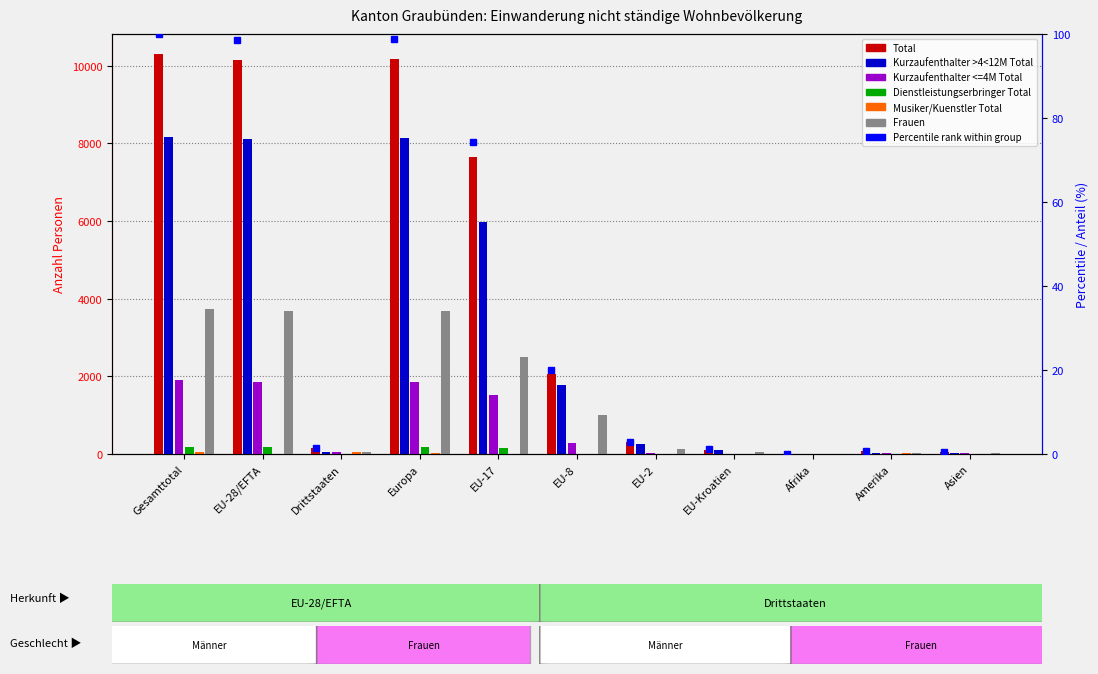

Rank the series by their maximum value, from lowest to highest.

Musiker/Kuenstler Total, Dienstleistungserbringer Total, Kurzaufenthalter <=4M Total, Frauen, Kurzaufenthalter >4<12M Total, Total